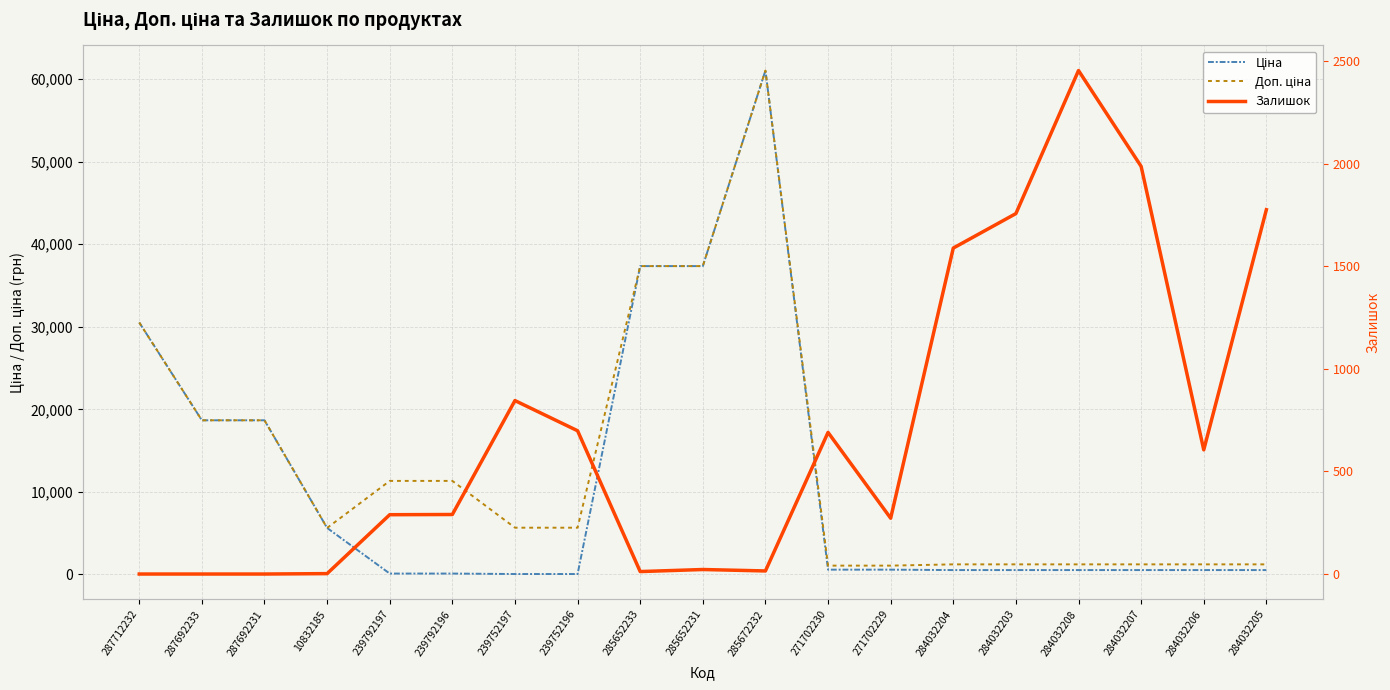

What are all the series names shown in the legend?

Ціна, Доп. ціна, Залишок